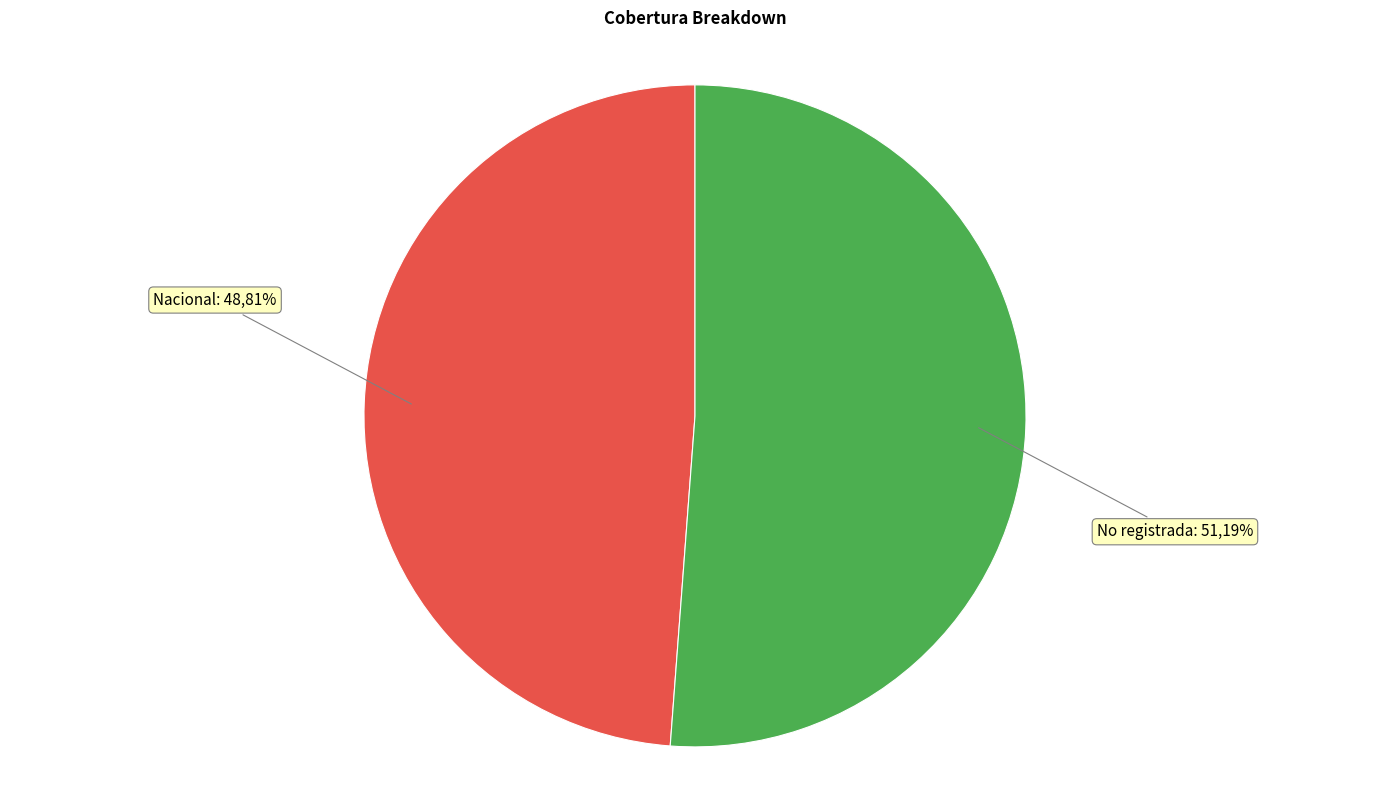

Rank the categories by value from highest to lowest.

No registrada, Nacional